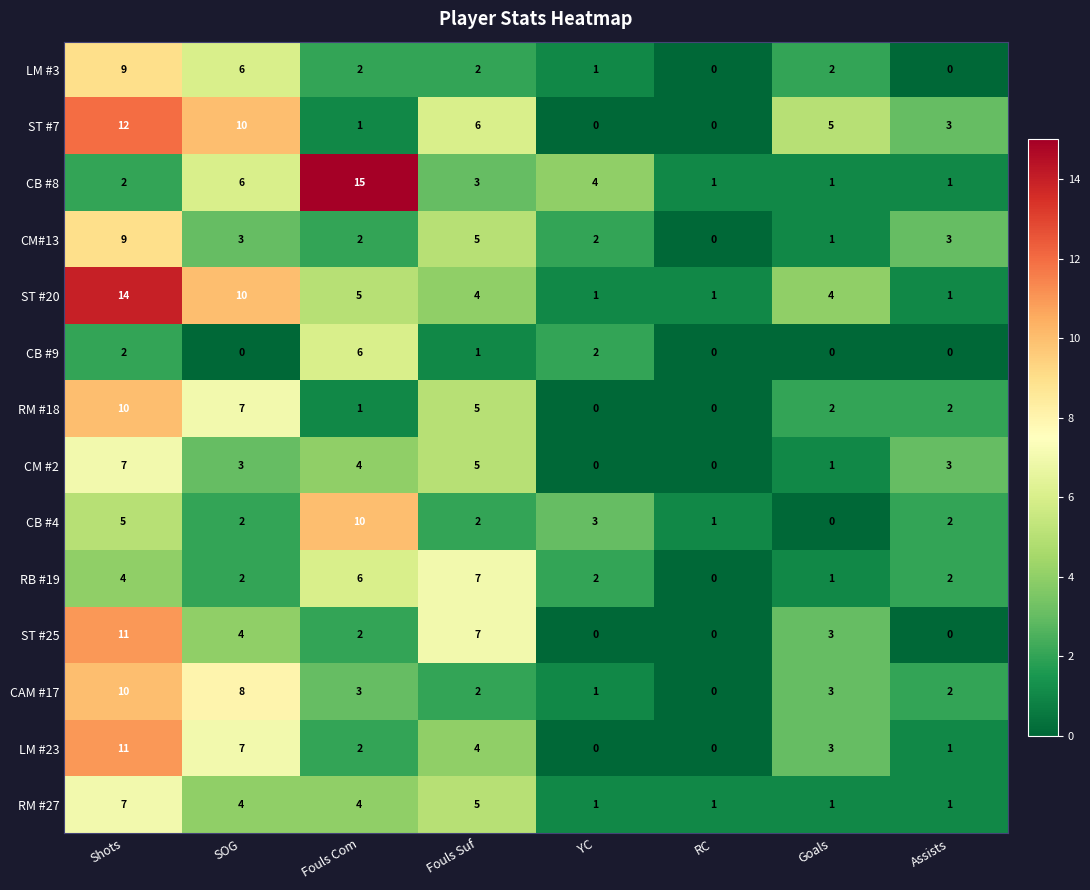

What is the sum of the LM #23 values at Assists and Goals?

4